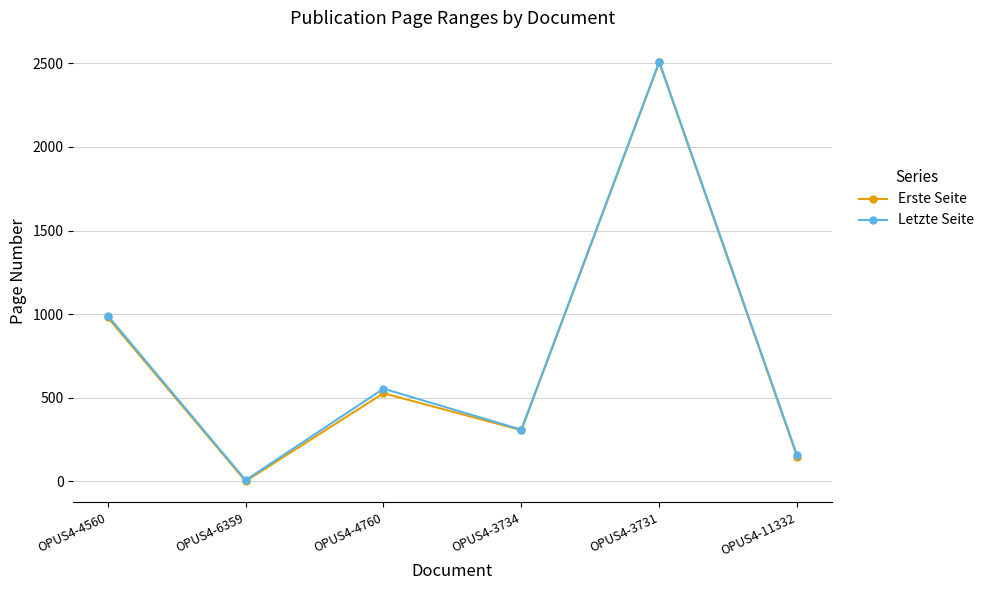

At how many categories does at least one series exceed 223?

4